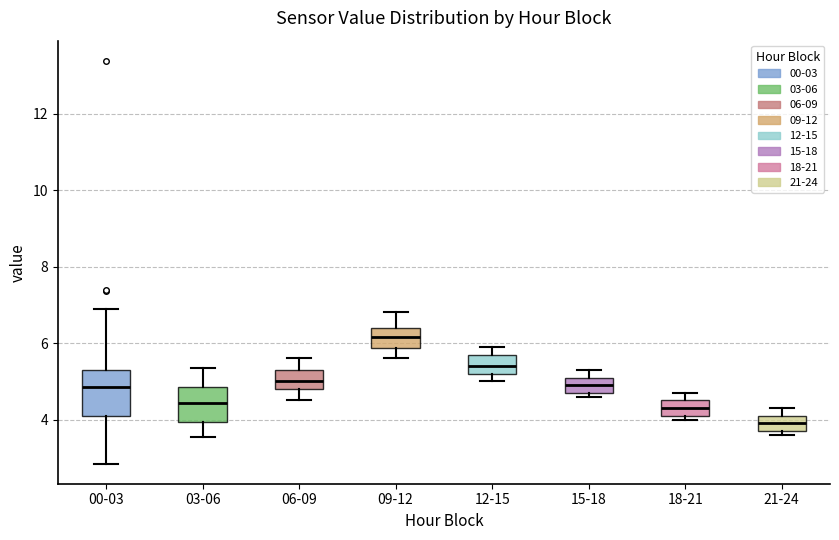

Where does the upper whisker of the box for 12-15 end on the y-axis? The values are not printed on the chart, so give them approximately, as read against the axis.

6.0